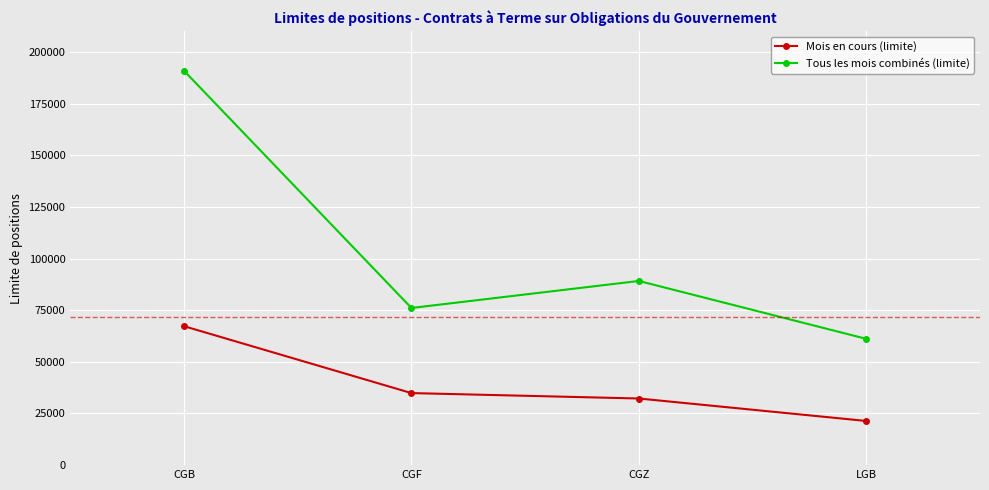

True or false: Mois en cours (limite) and Tous les mois combinés (limite) cross at least once.

False